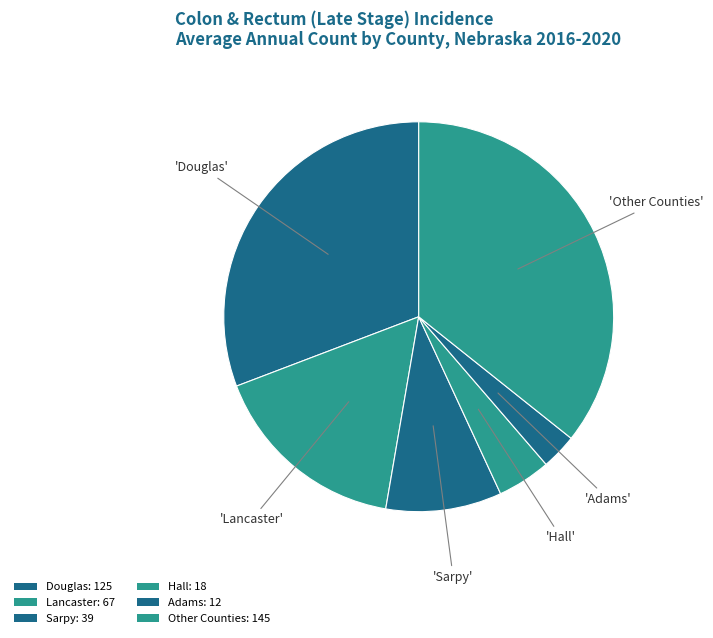

Count the number of slices in the pie.

6